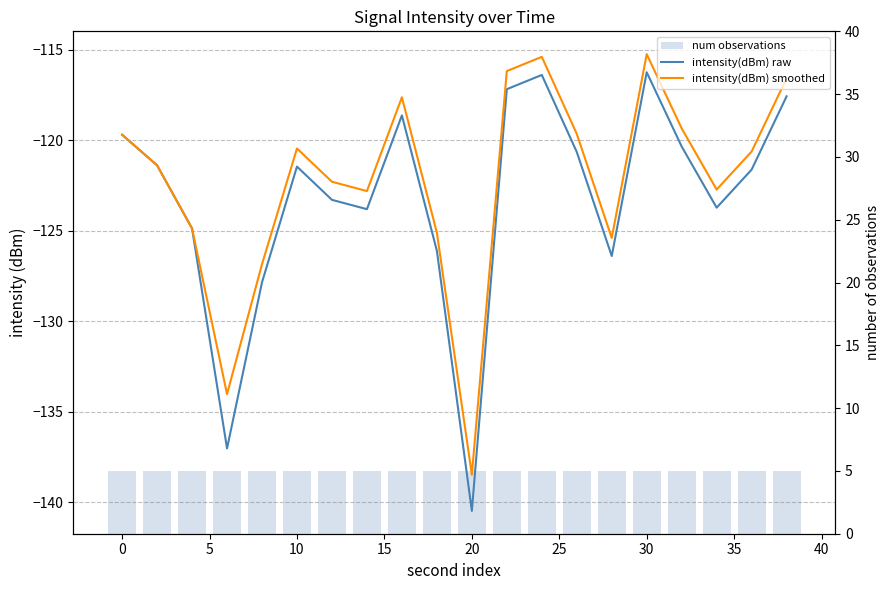

What is the total value across all series at 5?

-244.7